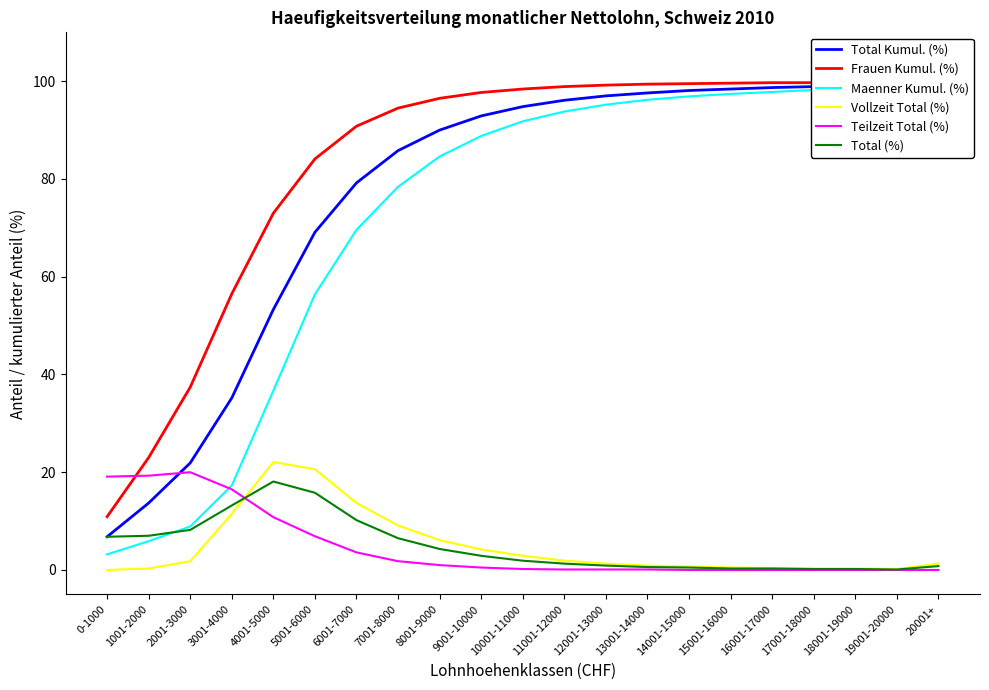

The value of Maenner Kumul. (%) at 9001-10000 is 88.8. True or false?

True